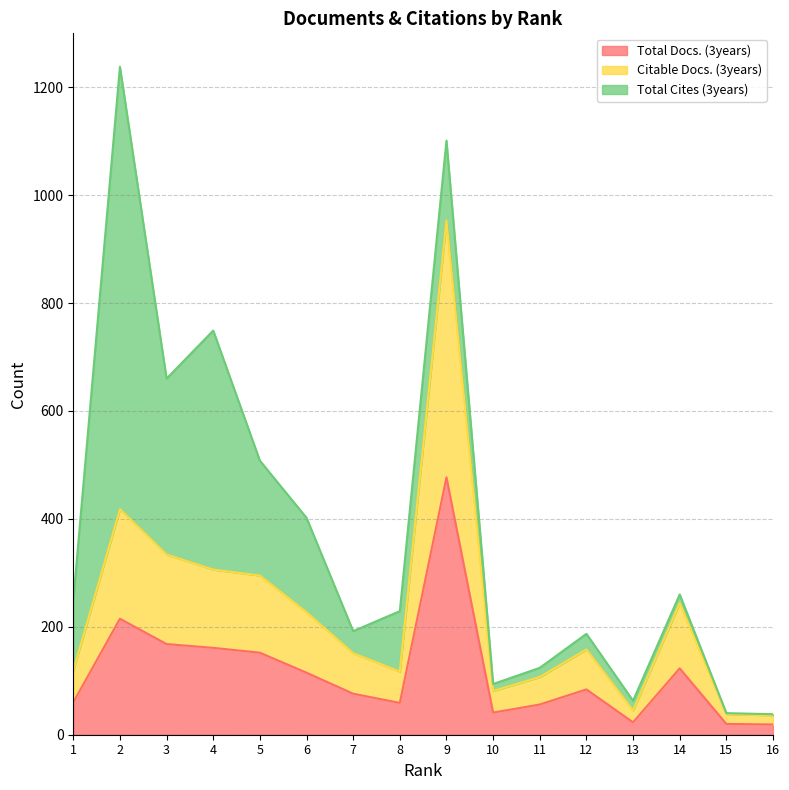

The value of Total Docs. (3years) at 8 is 106. True or false?

False